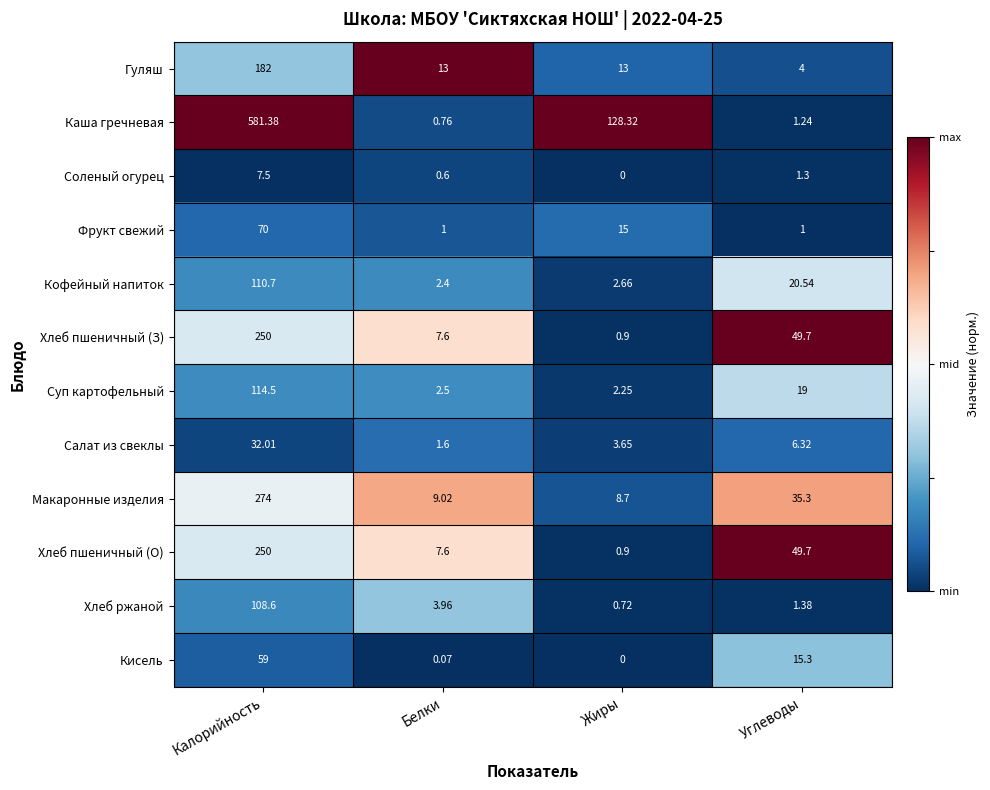

Between Калорийность and Белки, which series saw the biggest shift?

Каша гречневая